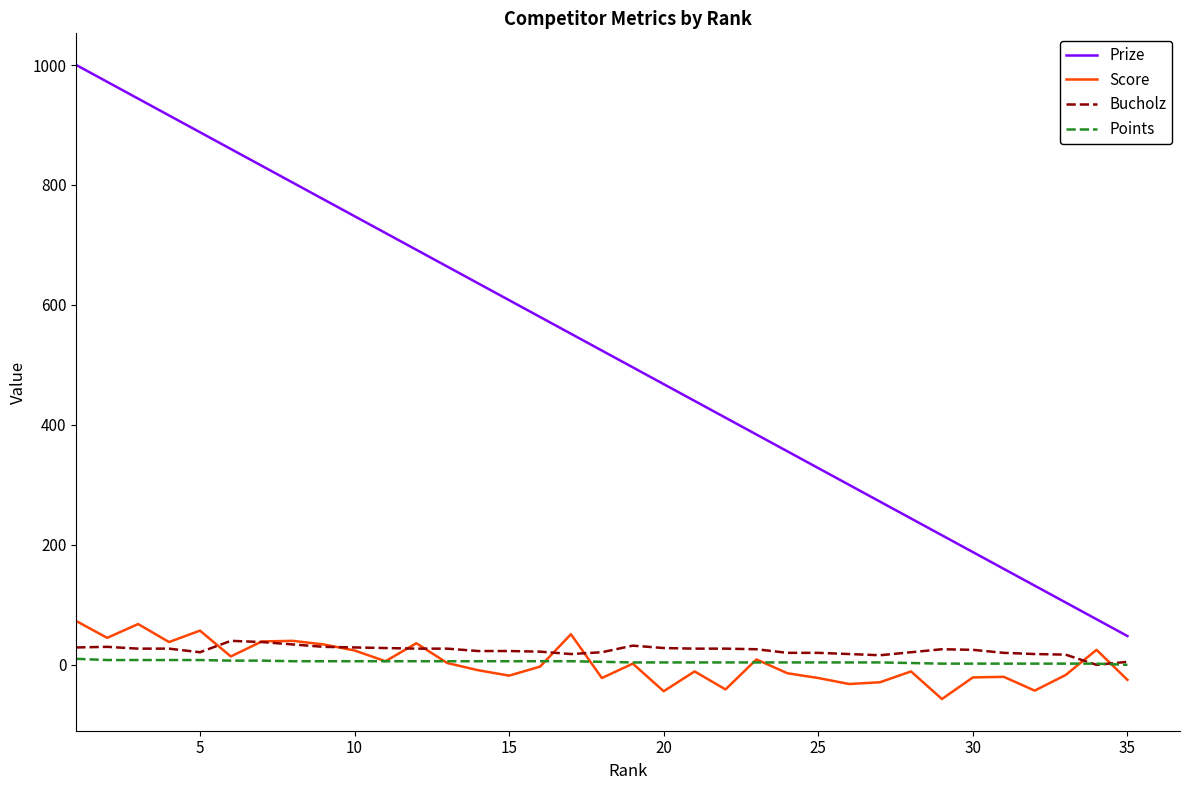

Which series has the widest spread of values?

Prize